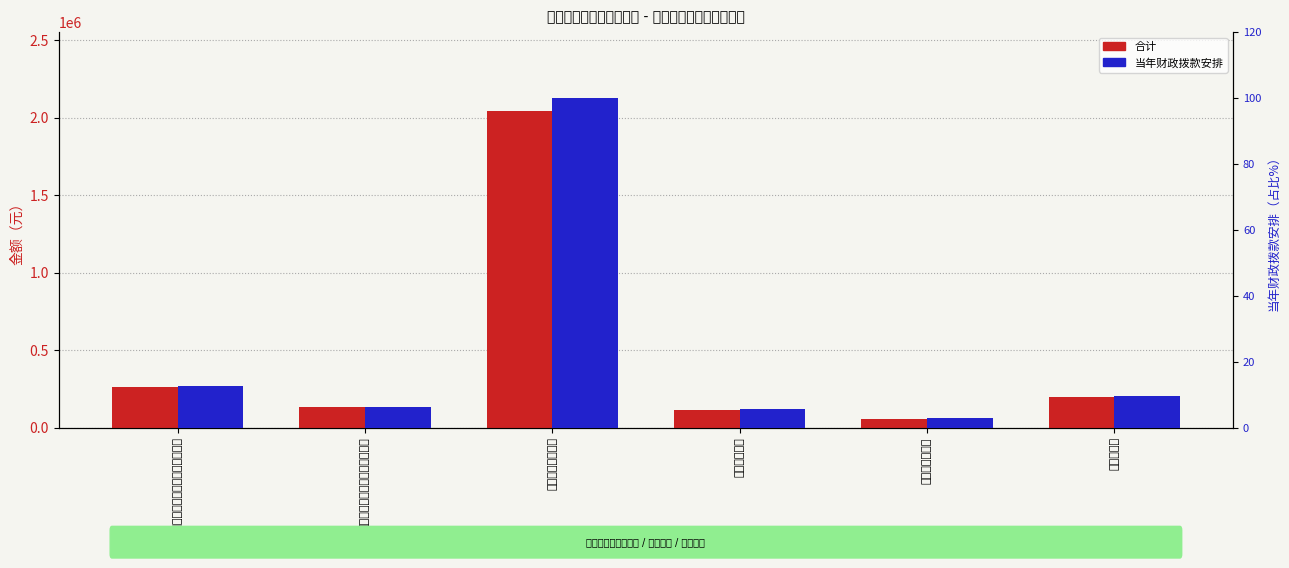

At which label does 合计 first exceed 194029?

机关事业单位基本养老保险缴费支出